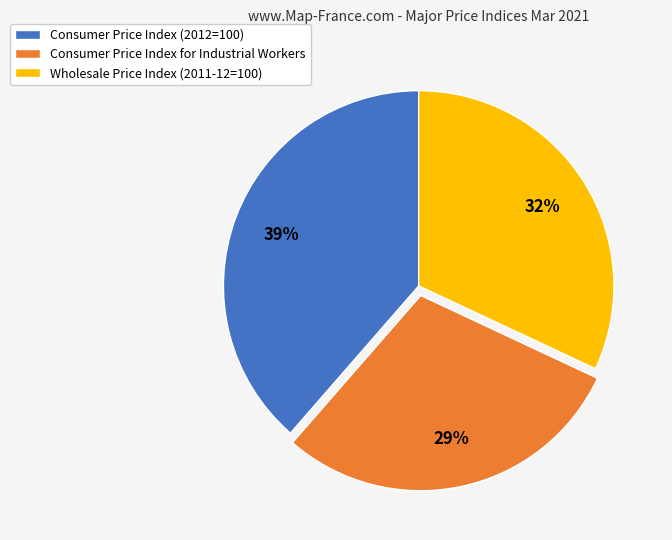

To the nearest percent, what is the average slice percentage?

33%